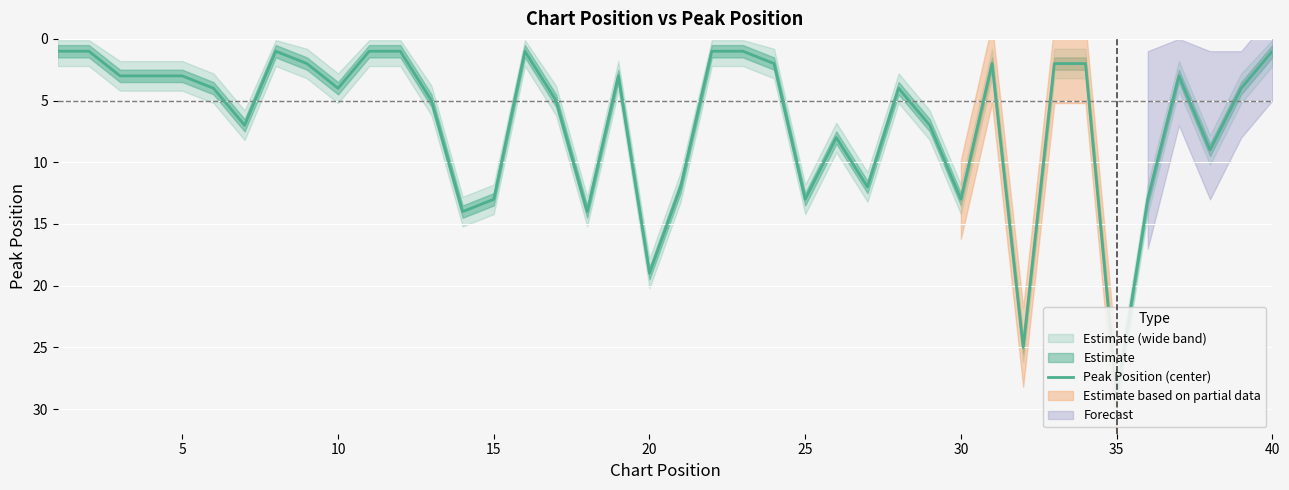

True or false: the data shows 5 at 25.

False